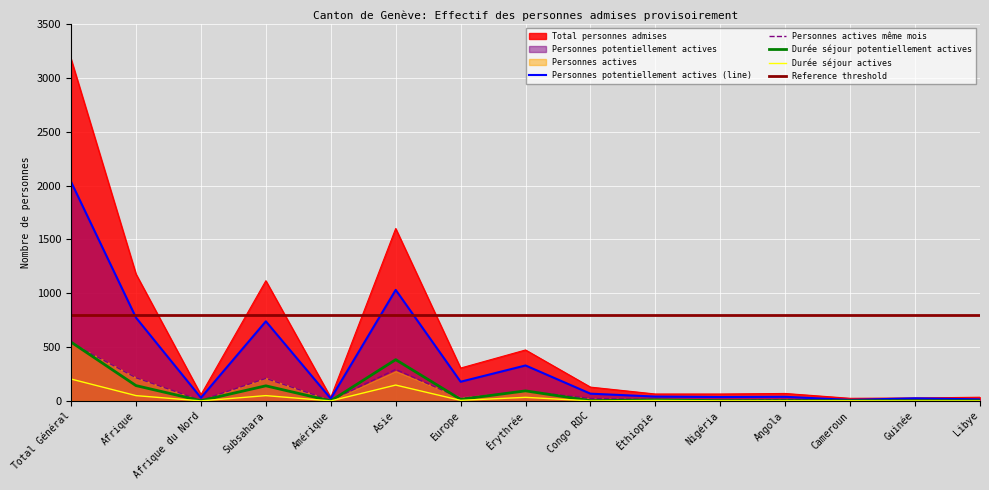

Reading left to right, what are all the values shown in this chart?

Total personnes admises: 3175	1178	57	1116	31	1601	305	473	128	64	64	69	24	27	34
Personnes potentiellement actives: 2034	773	29	739	21	1031	178	329	67	40	36	38	9	24	14
Personnes actives: 540	215	5	209	5	292	24	92	22	14	2	13	4	7	1
Durée séjour potentiellement actives: 546	142	2	140	0	383	14	93	2	9	2	2	1	1	1
Durée séjour actives: 203	49	0	49	0	147	5	33	0	4	1	1	1	0	0